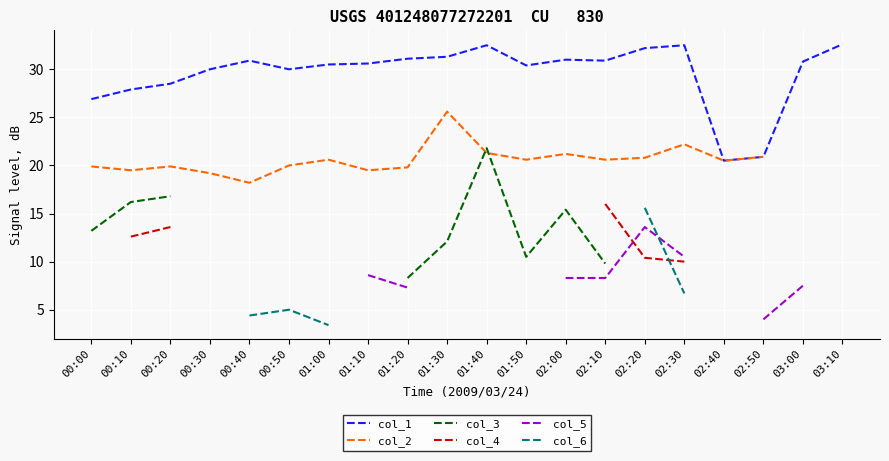

Which series has the largest total across all categories?

col_1